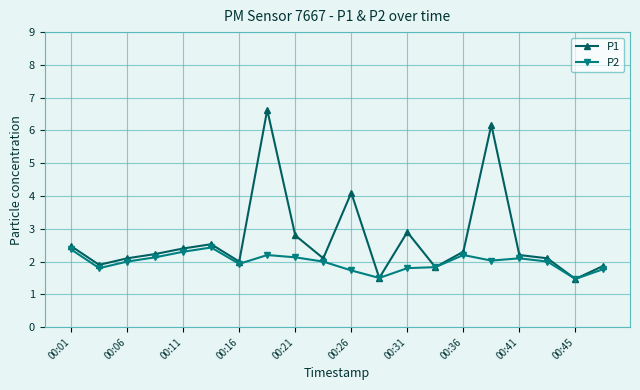

Reading left to right, list all the values displayed in this chart.

P1: 2.5	1.9	2.1	2.2	2.4	2.5	2.0	6.6	2.8	2.1	4.1	1.5	2.9	1.8	2.3	6.2	2.2	2.1	1.5	1.9
P2: 2.4	1.8	2.0	2.1	2.3	2.4	1.9	2.2	2.1	2.0	1.7	1.5	1.8	1.8	2.2	2.0	2.1	2.0	1.5	1.8